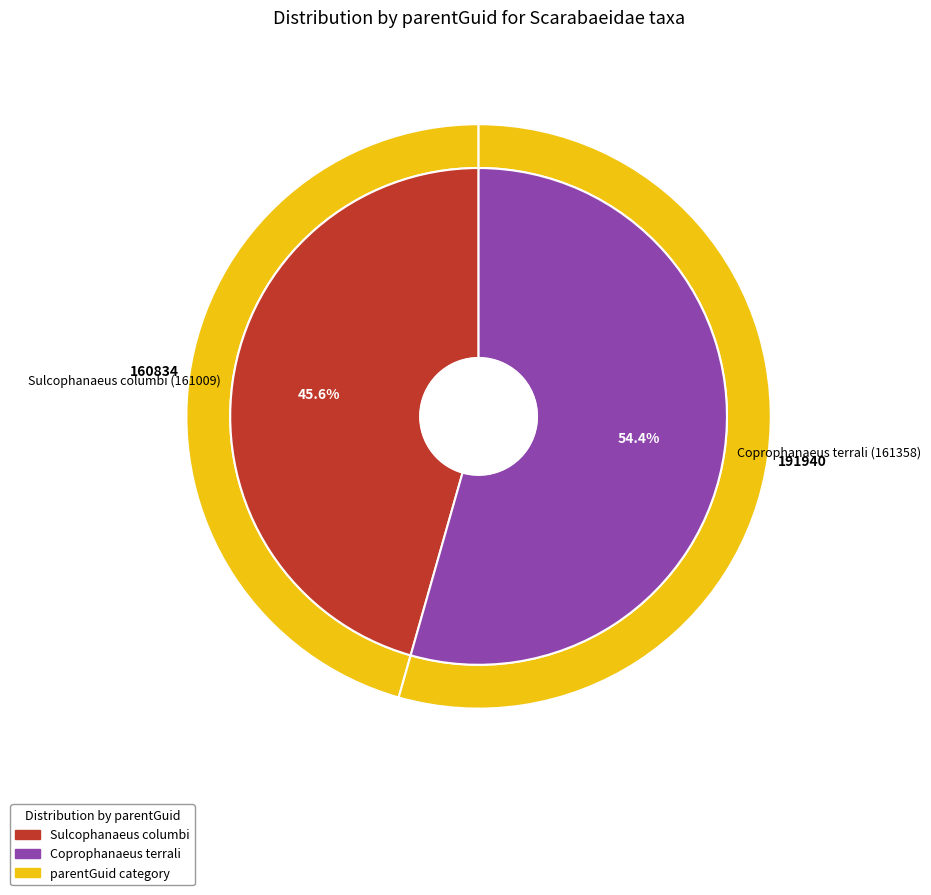

Is there a majority slice in this chart?

Yes